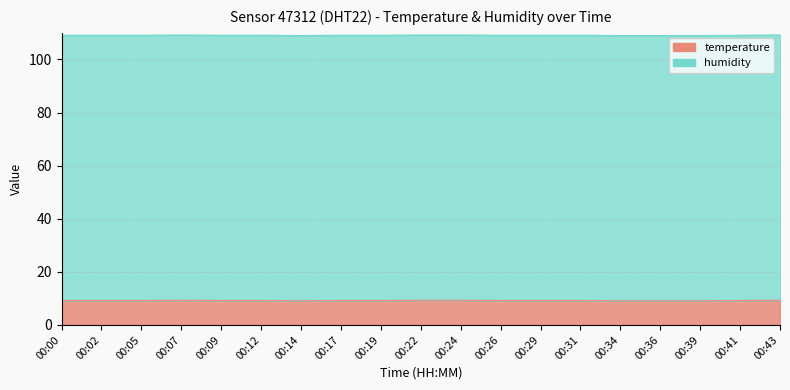

Rank the categories by value from lowest to highest.

00:14, 00:34, 00:36, 00:39, 00:00, 00:02, 00:05, 00:09, 00:12, 00:17, 00:19, 00:26, 00:29, 00:31, 00:41, 00:07, 00:22, 00:24, 00:43